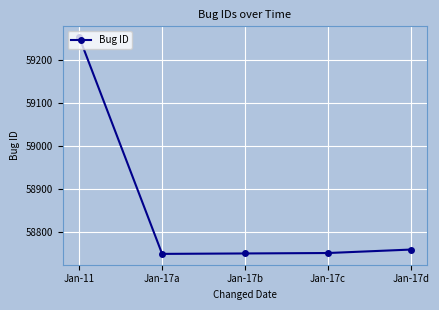

What position from the left is Jan-17d?

5